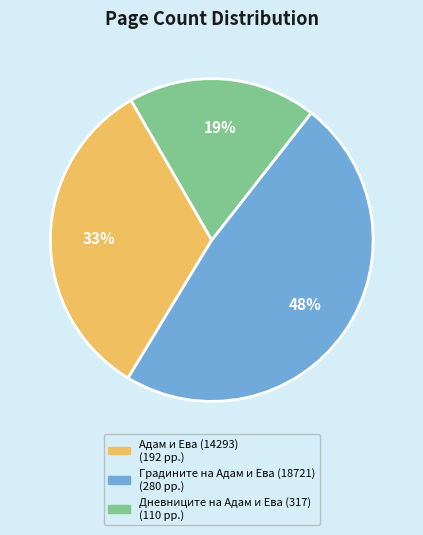

Rank the categories by value from lowest to highest.

Дневниците на Адам и Ева (317), Адам и Ева (14293), Градините на Адам и Ева (18721)